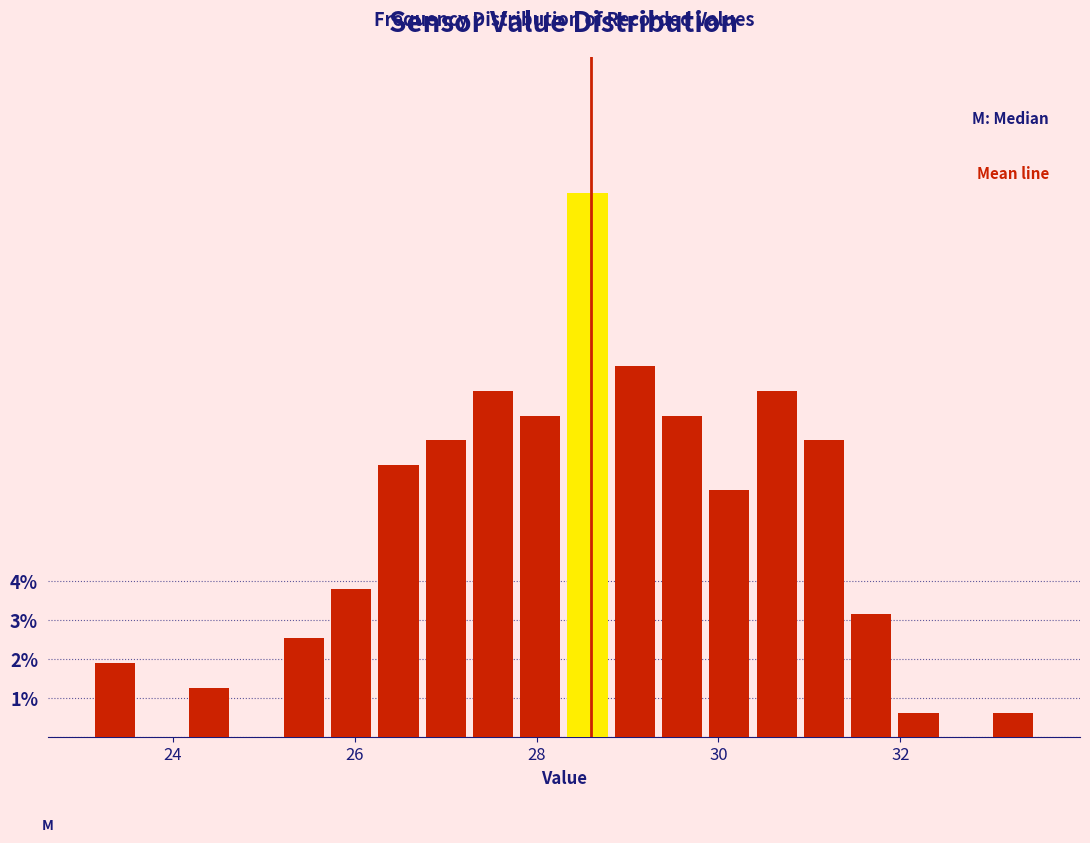

Around what value on the x-axis is the tallest bar? Give the approximate position of its centre, as read against the axis.

28.6